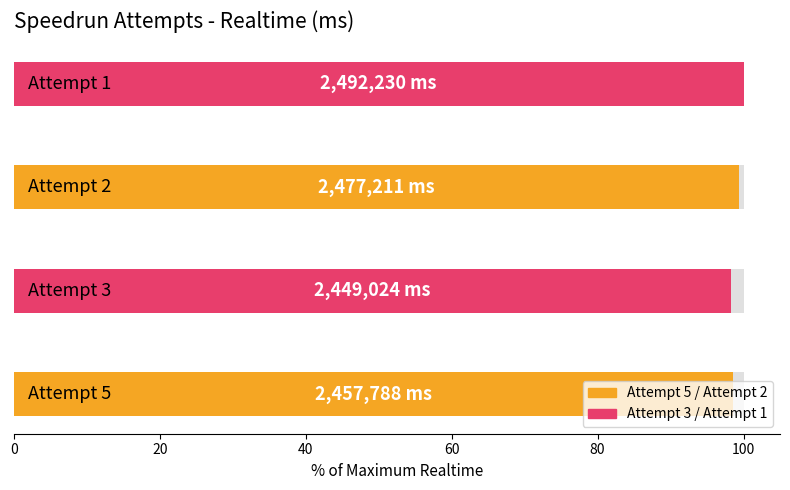

What is the greatest value displayed?

100.0